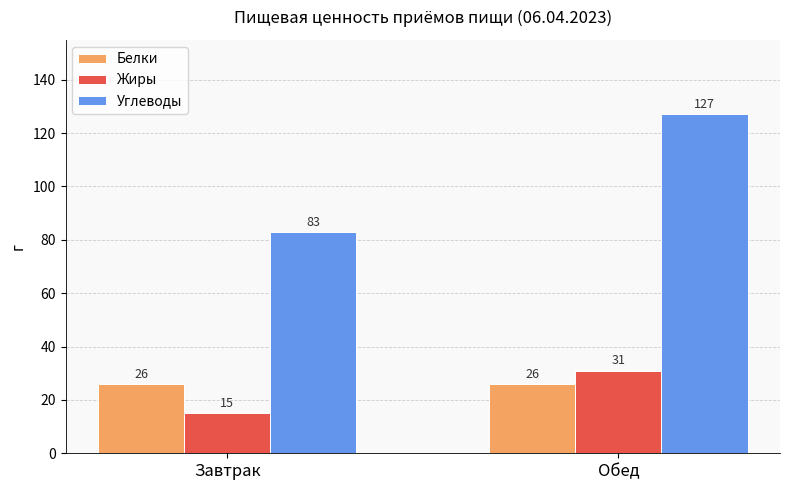

What is the lowest value of the Белки series?

26